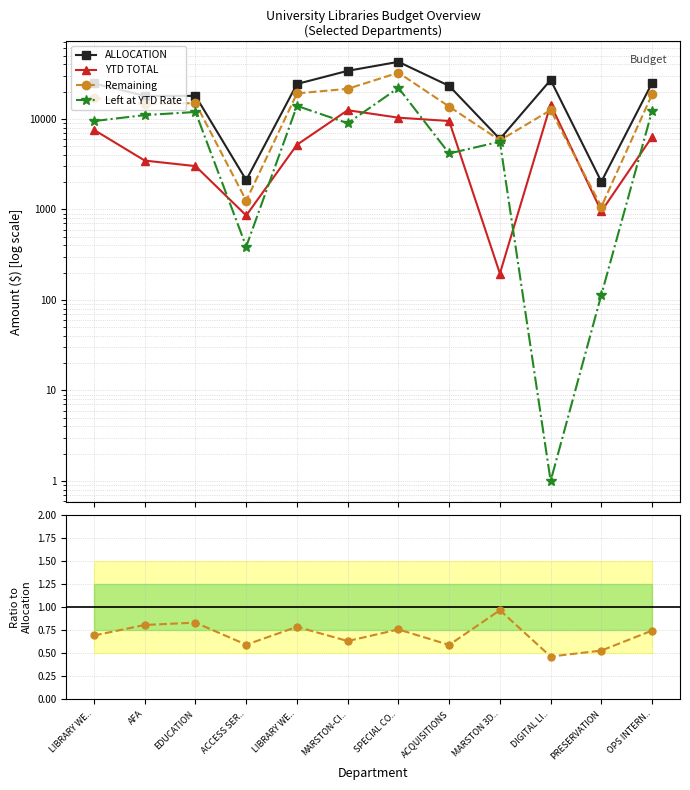

At which label does Remaining first exceed 14962?

LIBRARY WE..